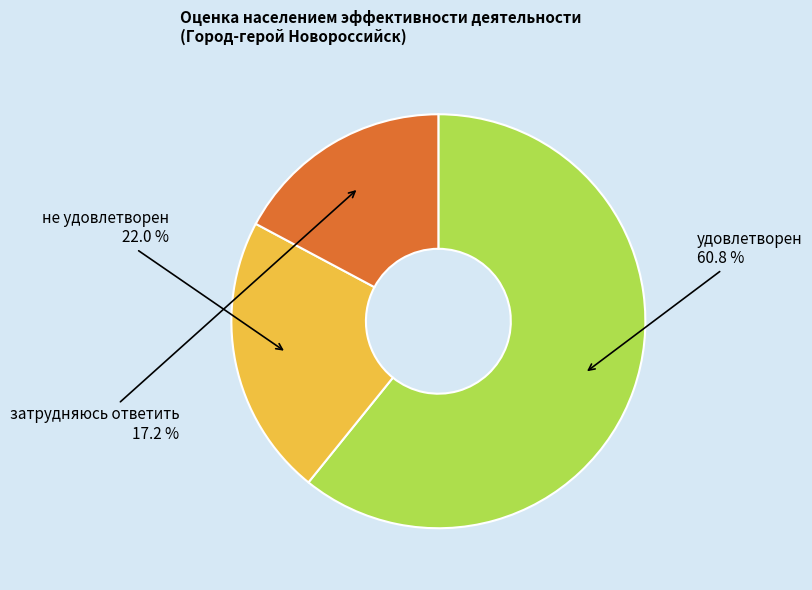

Is there a majority slice in this chart?

Yes